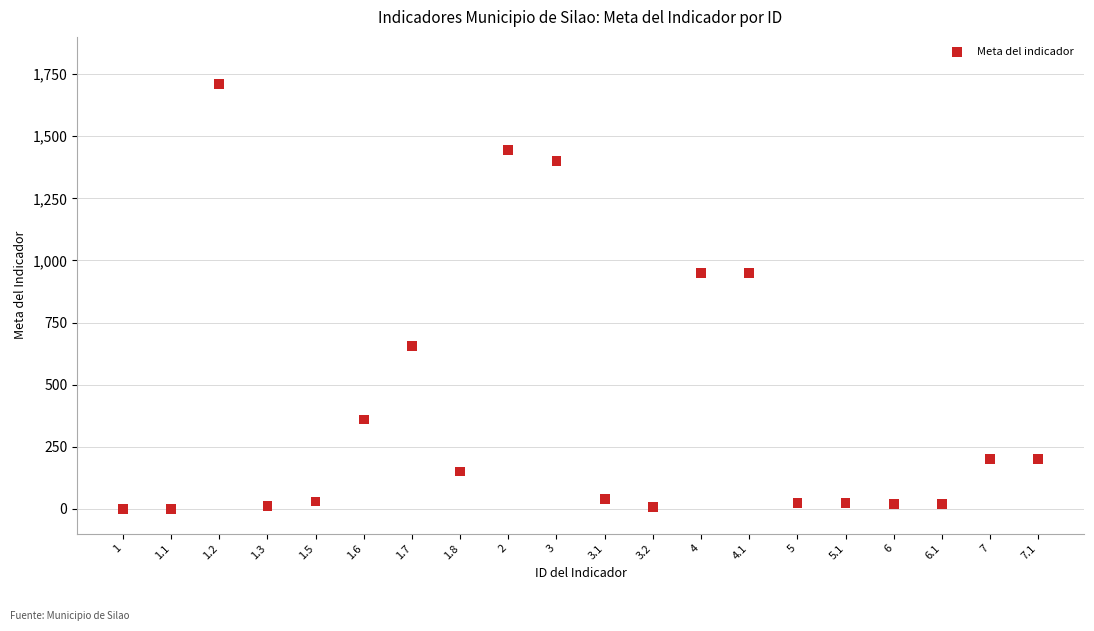

What is the range of Y values (max minus min)?

1710